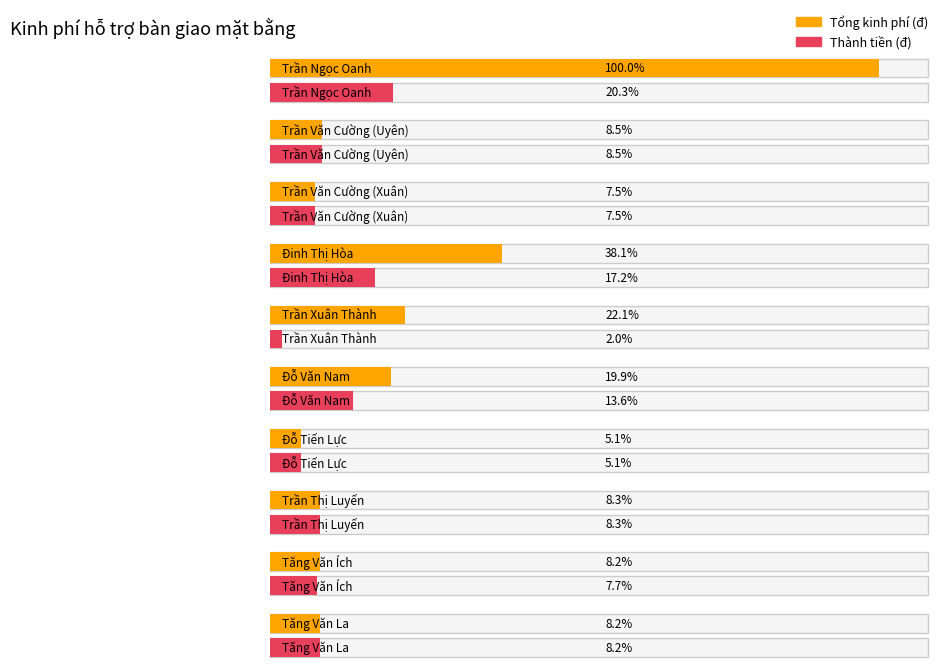

Reading left to right, extract all data points from this chart.

Tổng kinh phí (đ): 94188000	7992000	7032000	35920000	20808000	18776000	4784000	7788000	7708000	7712000
Thành tiền (đ): 19096000	7992000	7032000	16232000	1876000	12820000	4784000	7788000	7228000	7712000